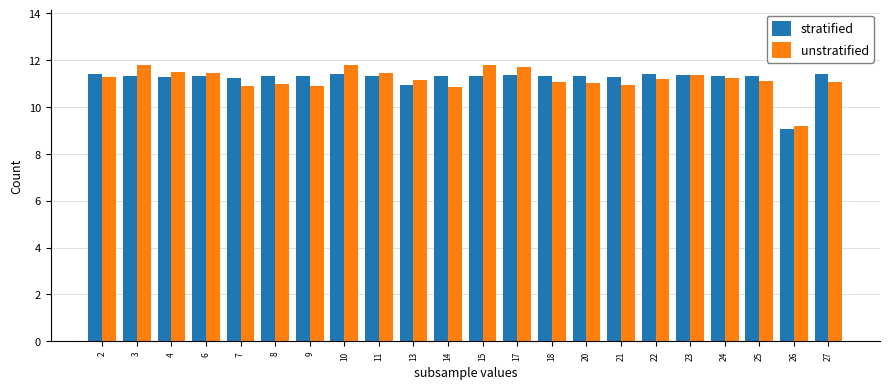

What is the minimum value for stratified?

9.1